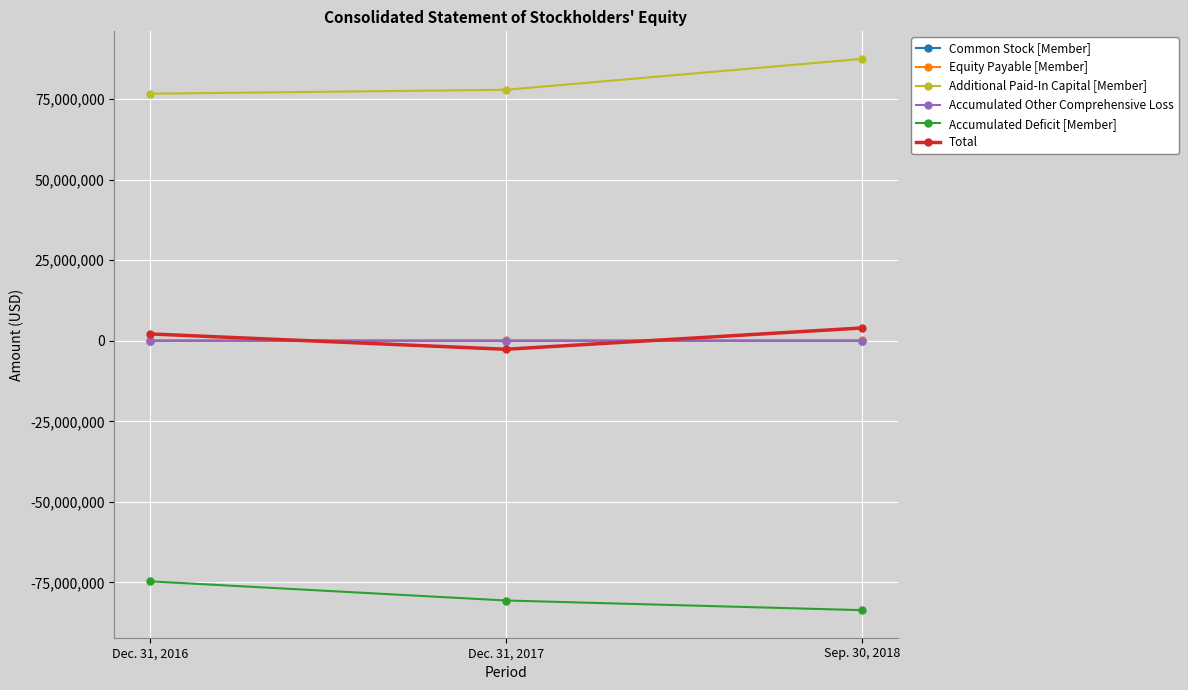

True or false: Equity Payable [Member] has a value of 100862 at Sep. 30, 2018.

True